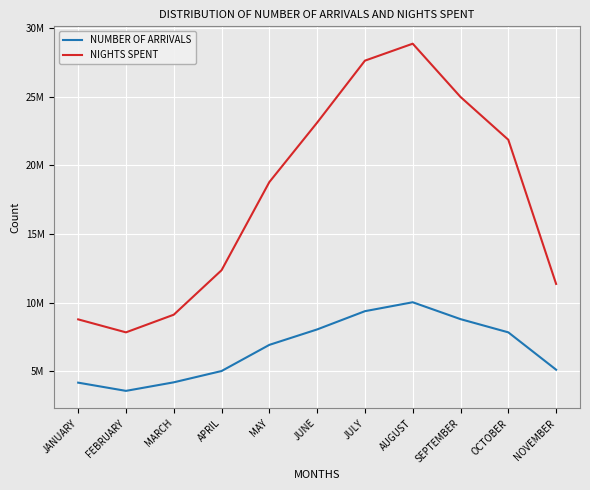

Is this an area chart (filled region under the line)?

No